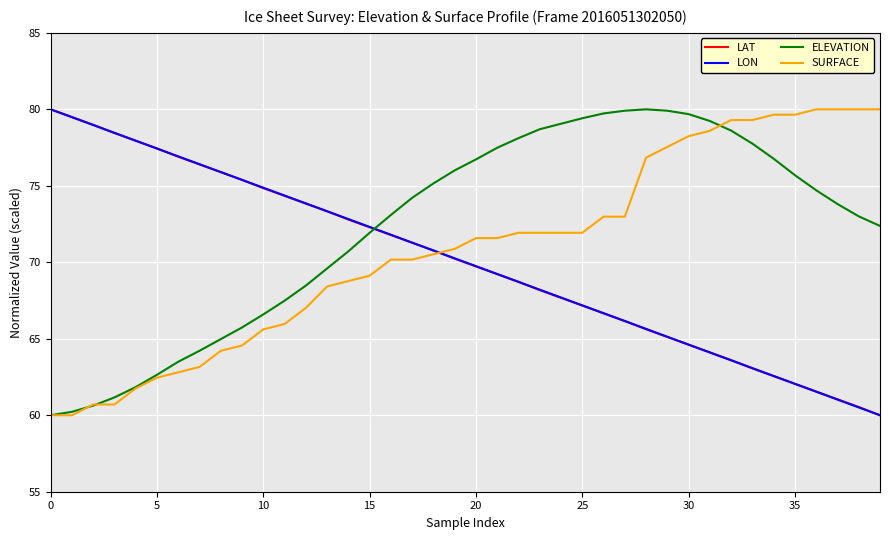

What is the lowest value of the ELEVATION series?

60.0